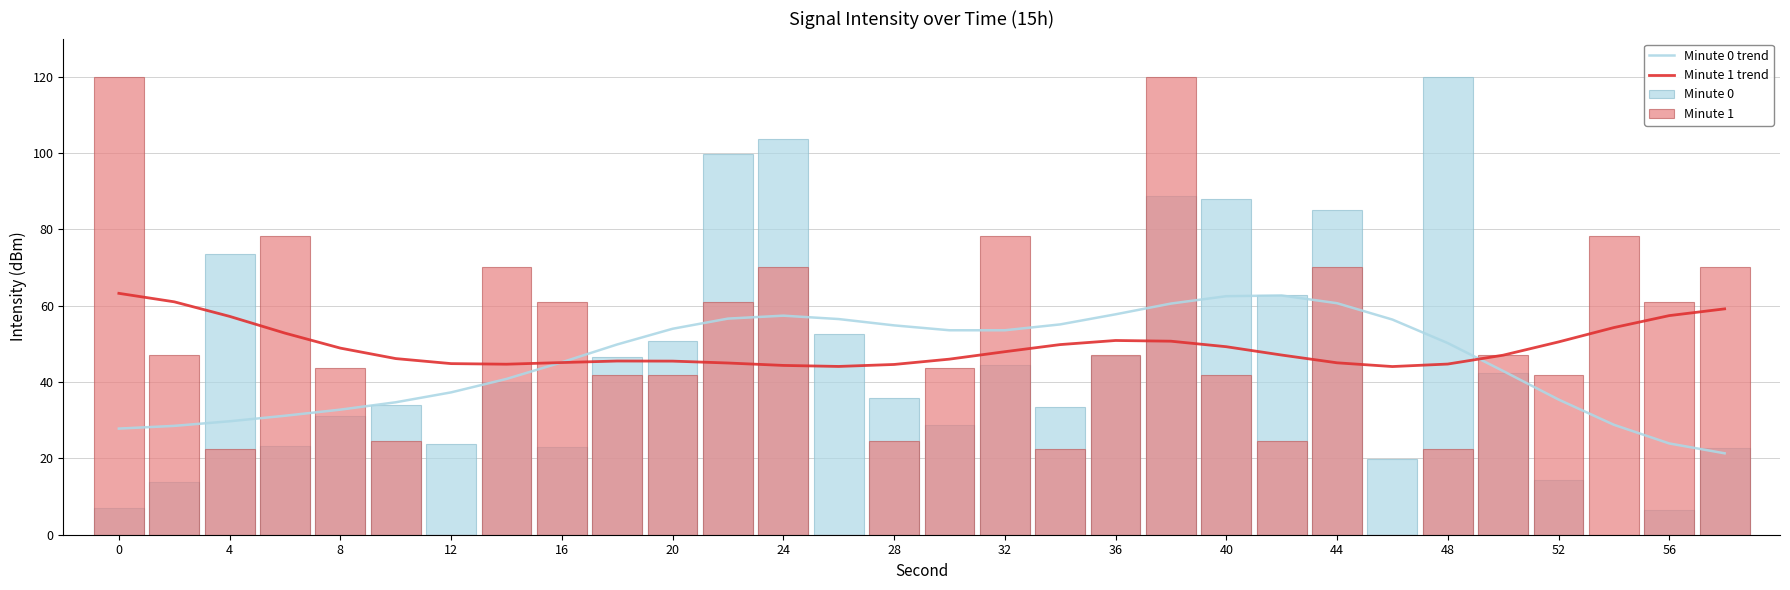

The value of Minute 0 trend at 28 is 54.9. True or false?

True